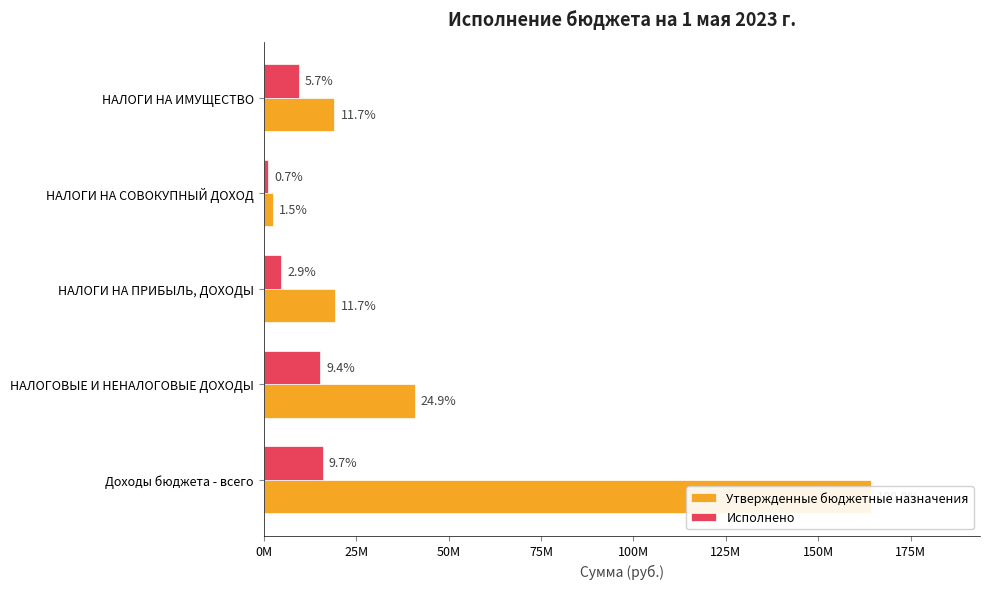

Is it true that Утвержденные бюджетные назначения equals 19131500.0 at НАЛОГИ НА ИМУЩЕСТВО?

True